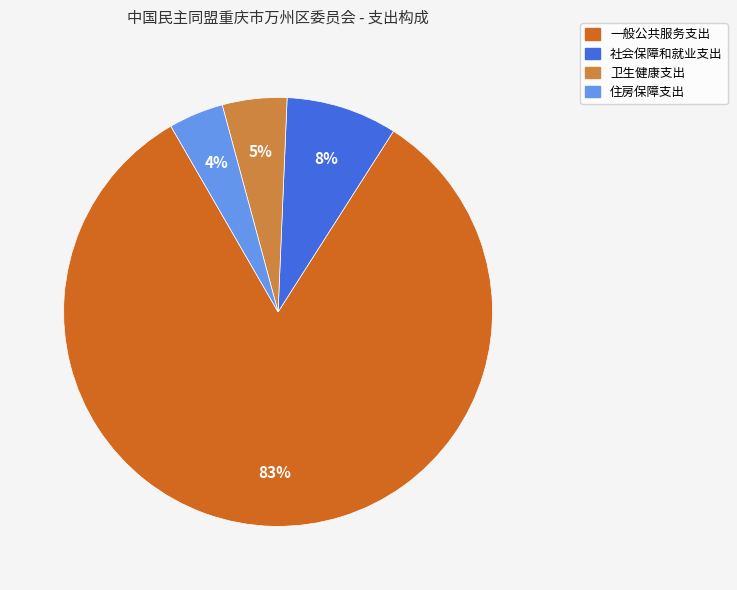

What percentage is the 卫生健康支出 slice, to the nearest percent?

5%